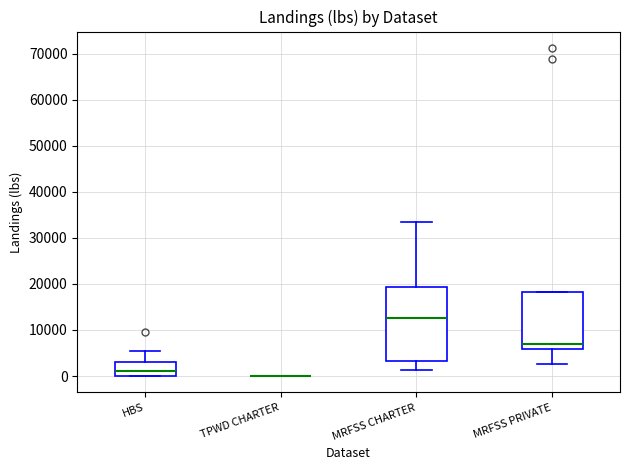

Where is the upper edge of the box for HBS on the y-axis? The values are not printed on the chart, so give them approximately, as read against the axis.

3000